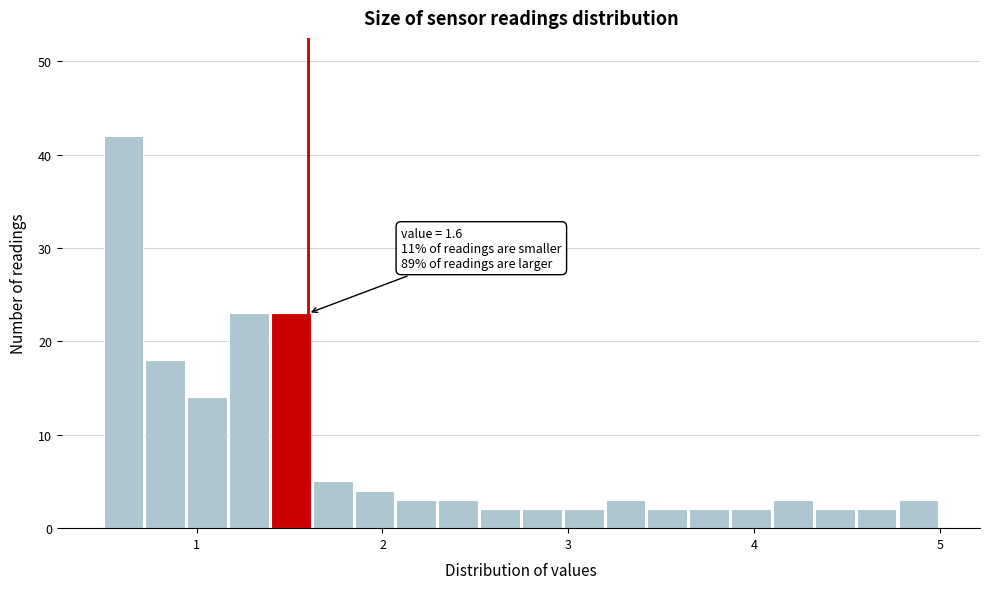

Read against the x-axis, roughly where is the centre of the tallest bar?

0.6